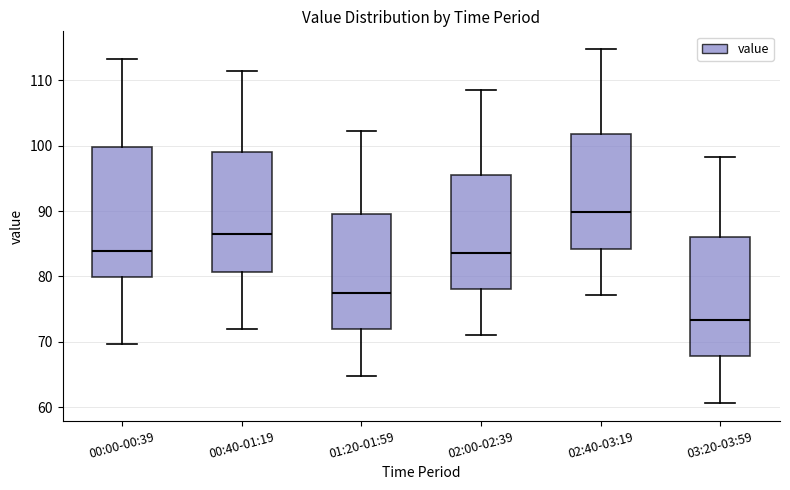

Which box has the lowest median line?

03:20-03:59